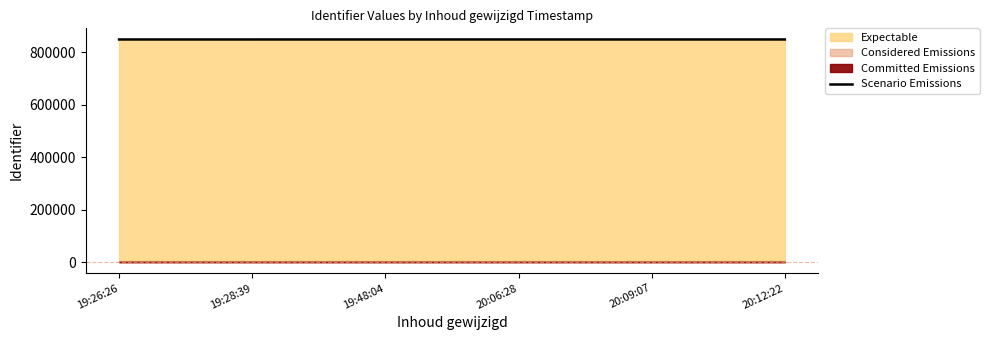

What is the average value?

849370.5